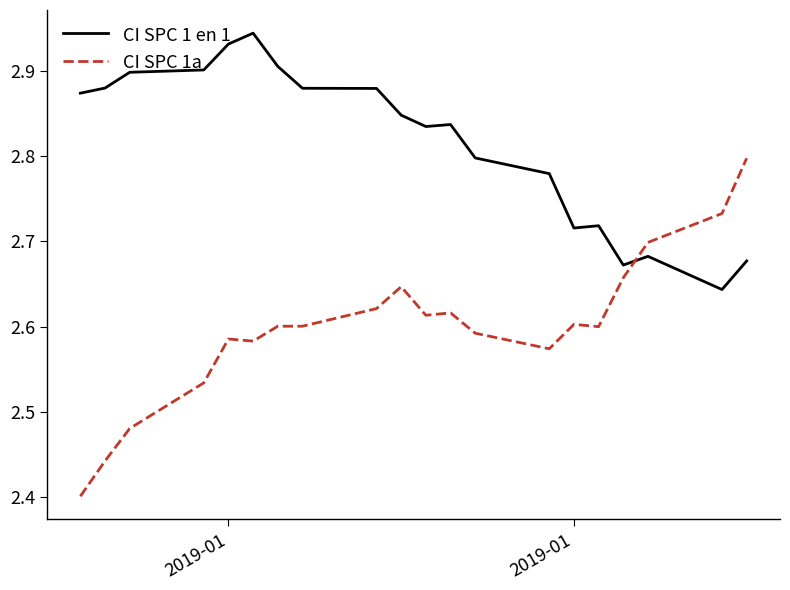

What is the difference between the maximum and minimum values in the CI SPC 1a series?

0.4